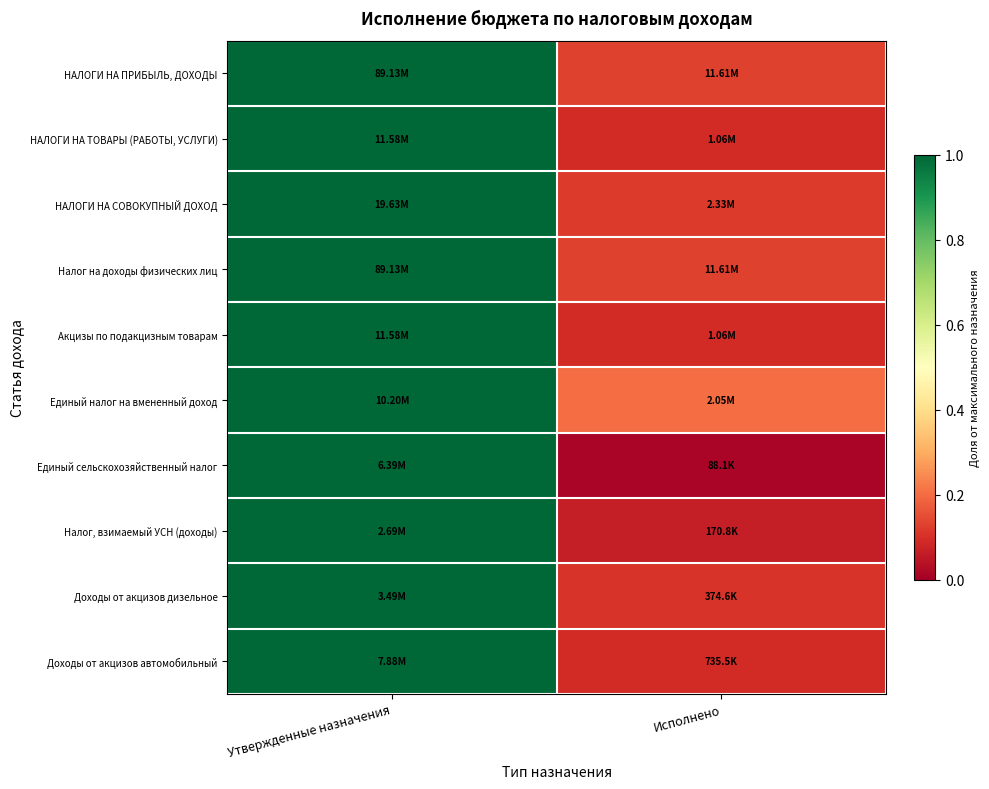

Reading left to right, transcribe all the data shown in this chart.

НАЛОГИ НА ПРИБЫЛЬ, ДОХОДЫ: Утвержденные назначения=1.0	Исполнено=0.1
НАЛОГИ НА ТОВАРЫ (РАБОТЫ, УСЛУГИ): Утвержденные назначения=1.0	Исполнено=0.1
НАЛОГИ НА СОВОКУПНЫЙ ДОХОД: Утвержденные назначения=1.0	Исполнено=0.1
Налог на доходы физических лиц: Утвержденные назначения=1.0	Исполнено=0.1
Акцизы по подакцизным товарам: Утвержденные назначения=1.0	Исполнено=0.1
Единый налог на вмененный доход: Утвержденные назначения=1.0	Исполнено=0.2
Единый сельскохозяйственный налог: Утвержденные назначения=1.0	Исполнено=0.0
Налог, взимаемый УСН (доходы): Утвержденные назначения=1.0	Исполнено=0.1
Доходы от акцизов дизельное: Утвержденные назначения=1.0	Исполнено=0.1
Доходы от акцизов автомобильный: Утвержденные назначения=1.0	Исполнено=0.1